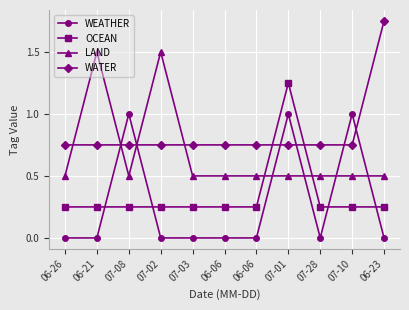

What is the greatest value displayed?

1.8